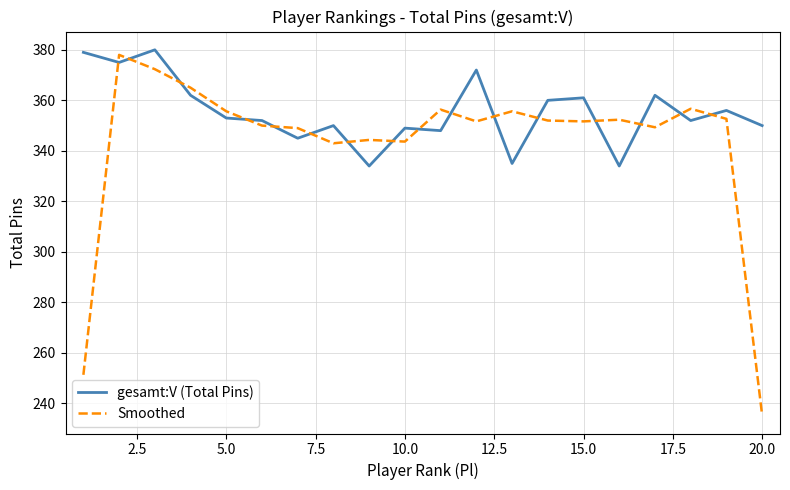

Rank the series by their average value, from lowest to highest.

Smoothed, gesamt:V (Total Pins)